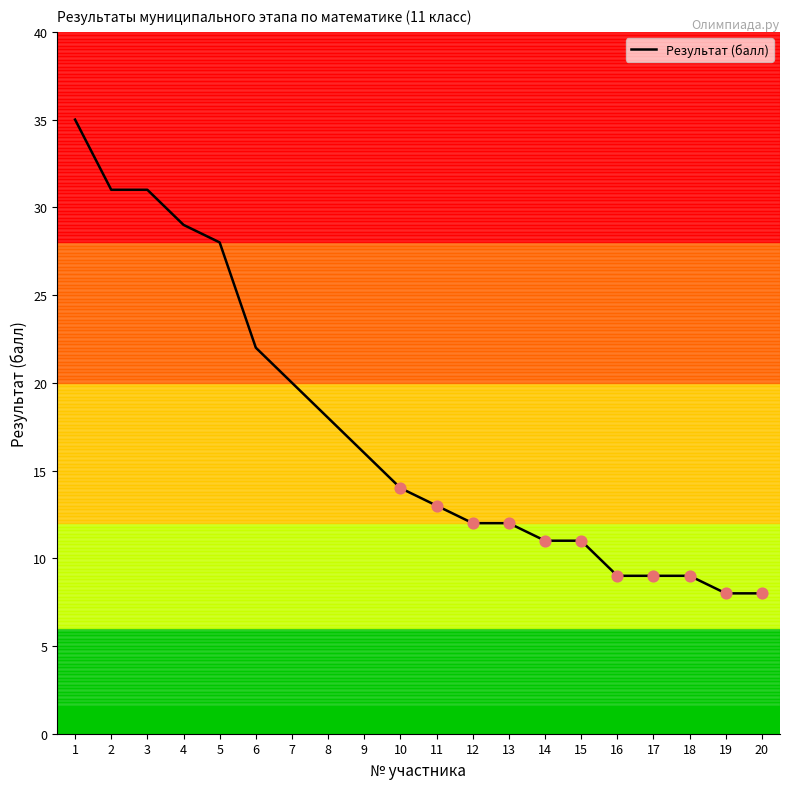

Between 11 and 15, which is larger?

11